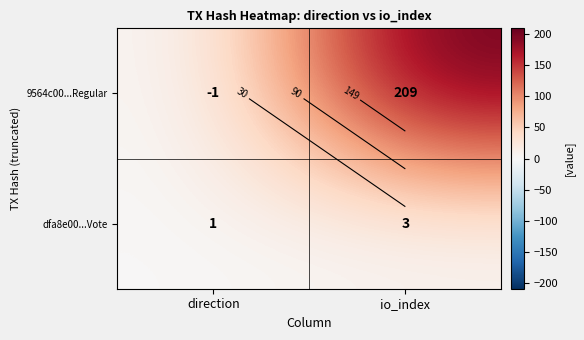

At which category is the sum across all series the highest?

io_index